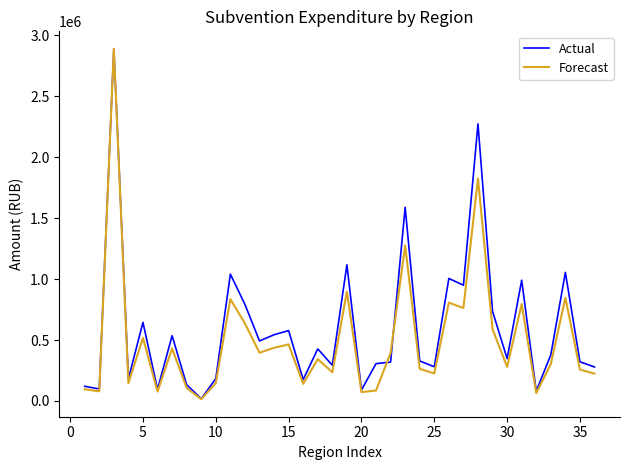

What is the highest value of the Actual series?

2889961.1